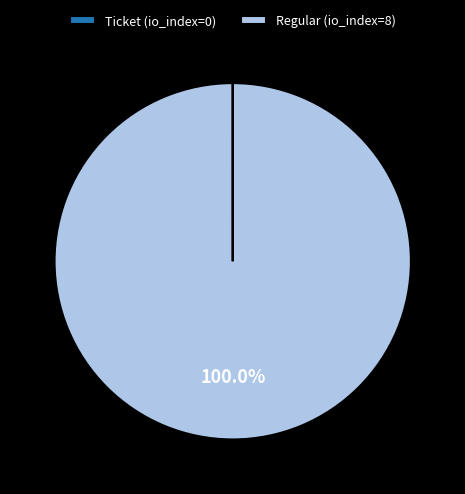

To the nearest percent, what portion does Regular (io_index=8) represent?

100%